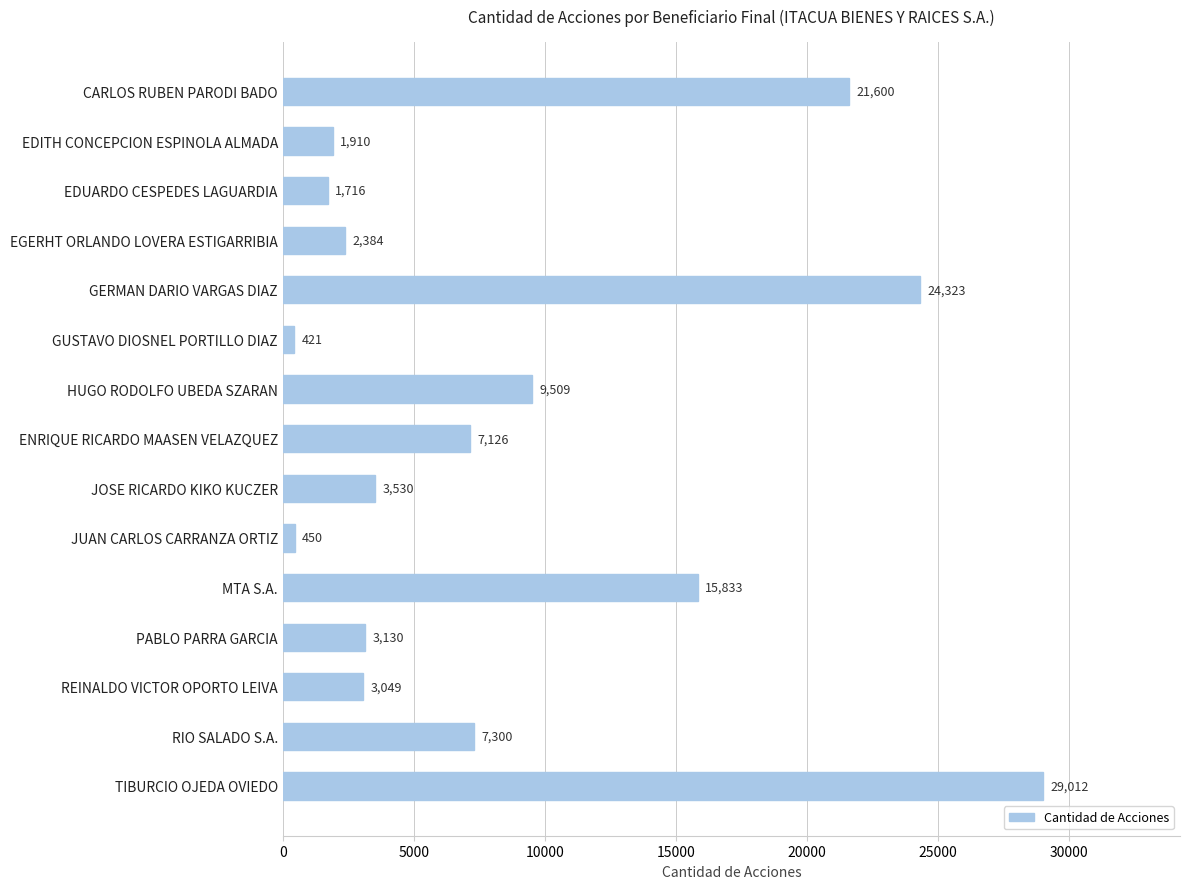

Reading top to bottom, extract all data points from this chart.

21600	1910	1716	2384	24323	421	9509	7126	3530	450	15833	3130	3049	7300	29012